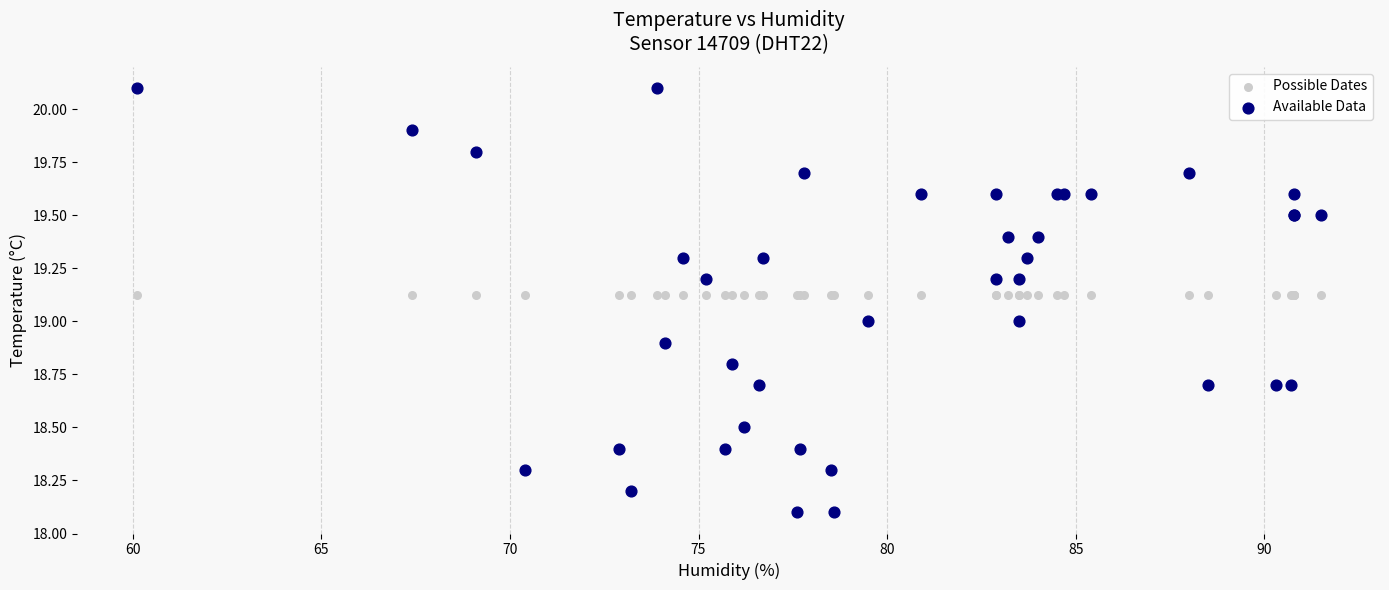

Which series reaches the minimum Y coordinate?

Available Data